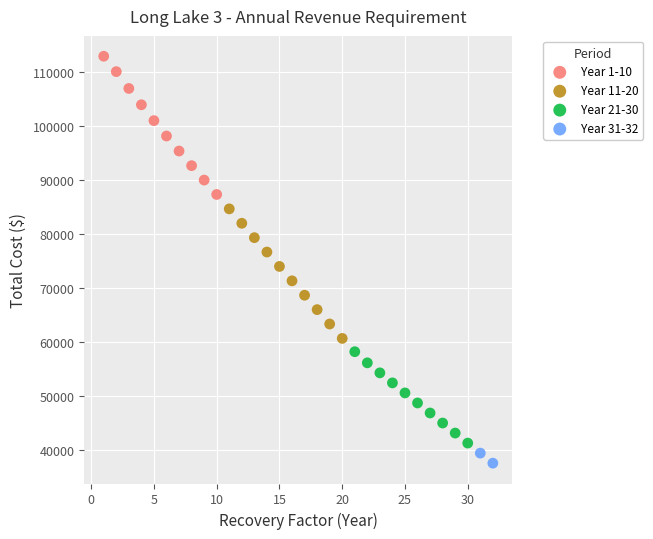

What are all the series names shown in the legend?

Year 1-10, Year 11-20, Year 21-30, Year 31-32